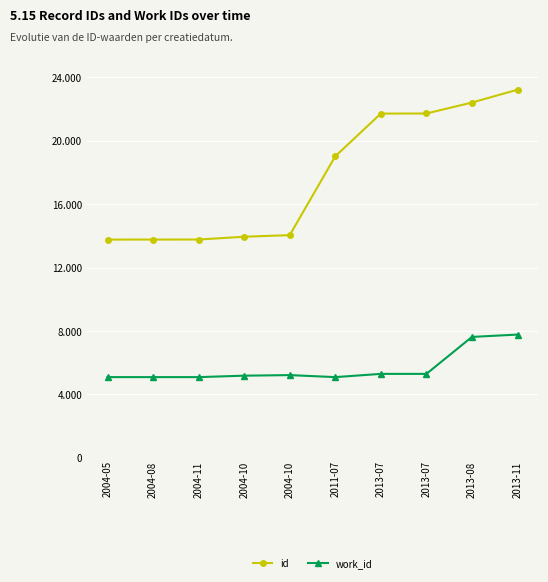

Does the chart have visible grid lines?

Yes